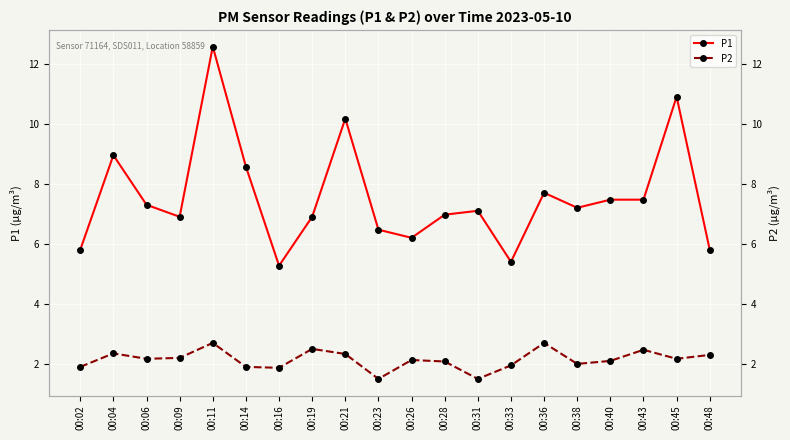

What is the sum of all P1 values?

151.1